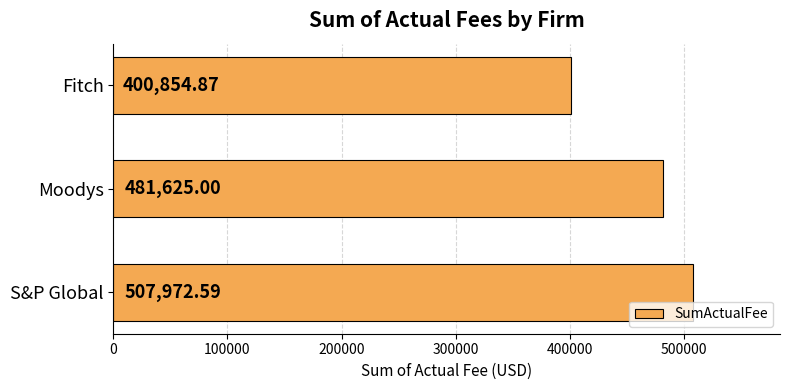

Rank the categories by value from highest to lowest.

S&P Global, Moodys, Fitch